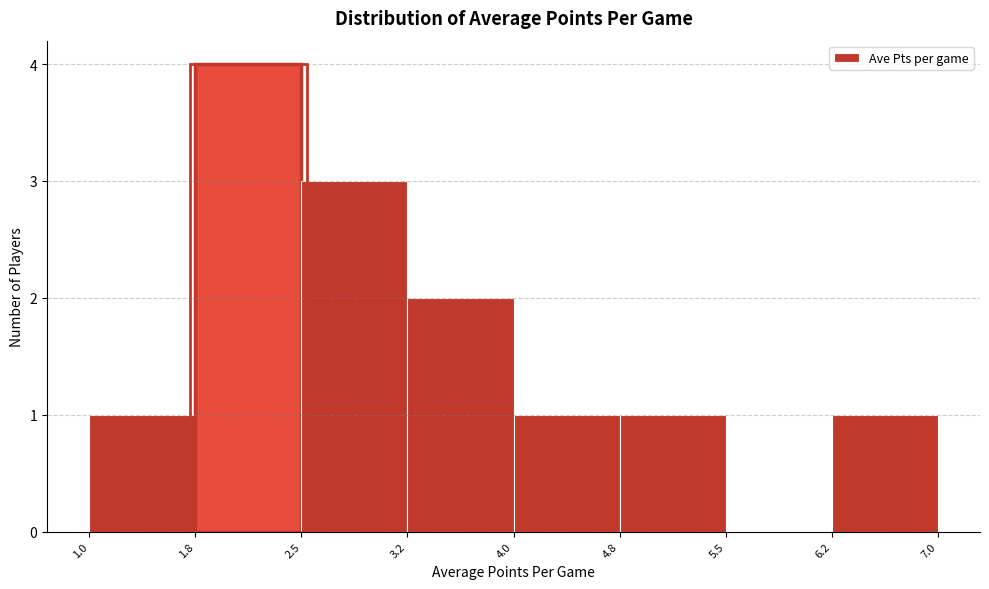

Reading left to right, transcribe this chart: for each bar, give the range it covers on the x-axis and its height. The values are not printed on the chart, so give them approximately, as read against the axis.

1.0 to 1.8: 1
1.8 to 2.5: 4
2.5 to 3.2: 3
3.2 to 4.0: 2
4.0 to 4.8: 1
4.8 to 5.5: 1
5.5 to 6.2: 0
6.2 to 7.0: 1